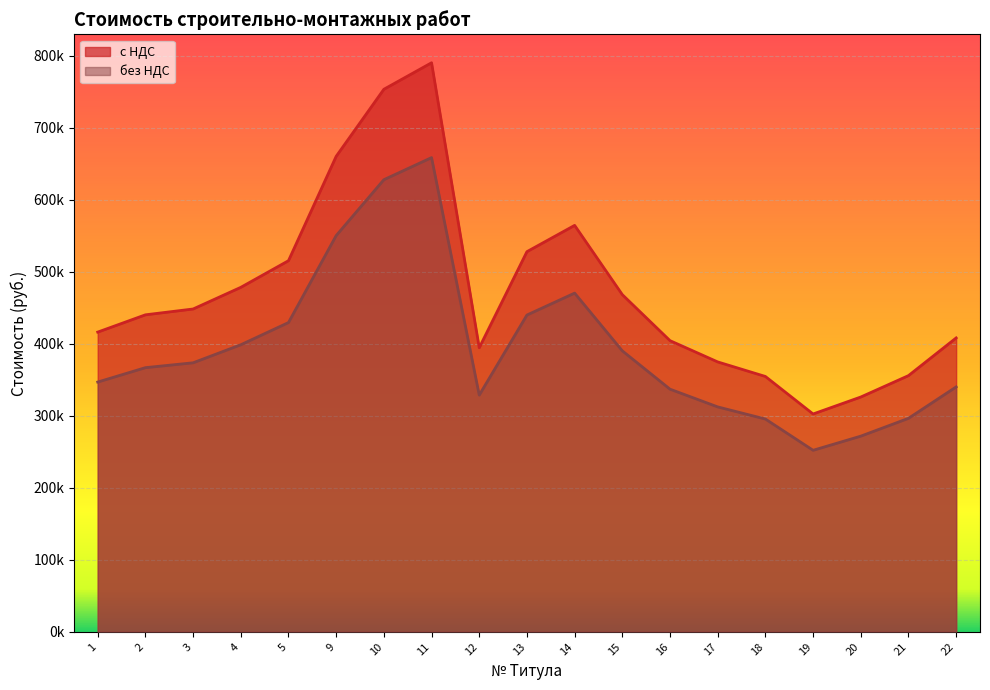

What is the value of the без НДС point at the 19th from the left?

340068.0